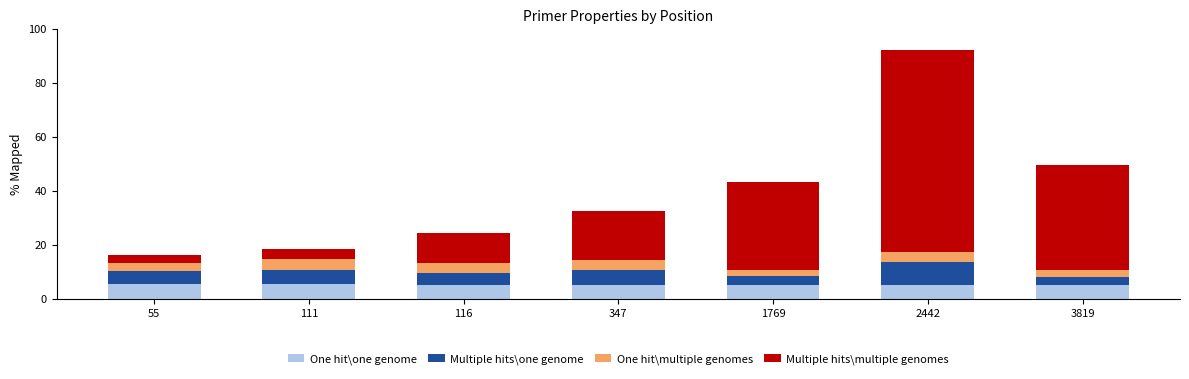

Does the chart contain stacked bars?

Yes